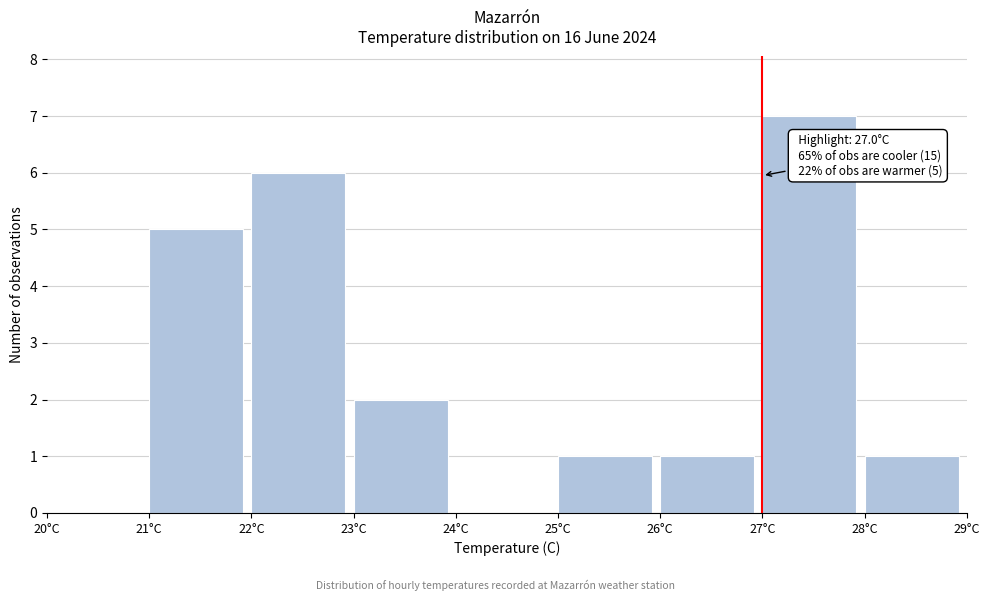

Over which range of the x-axis is the bar tallest?

27 to 28